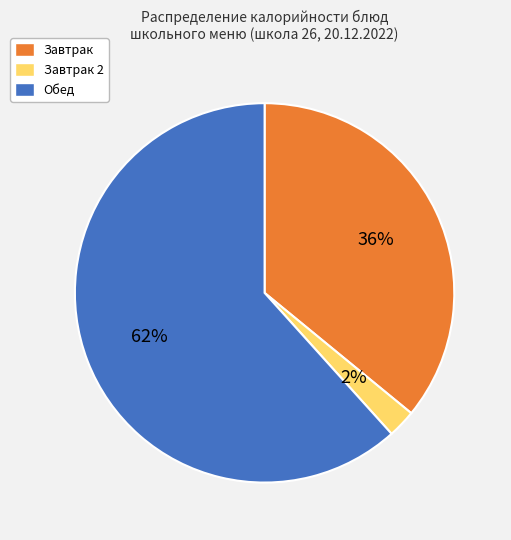

To the nearest percent, what percentage of the pie is Завтрак?

36%